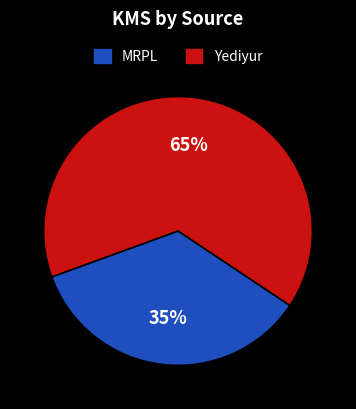

To the nearest percent, what portion does Yediyur represent?

65%